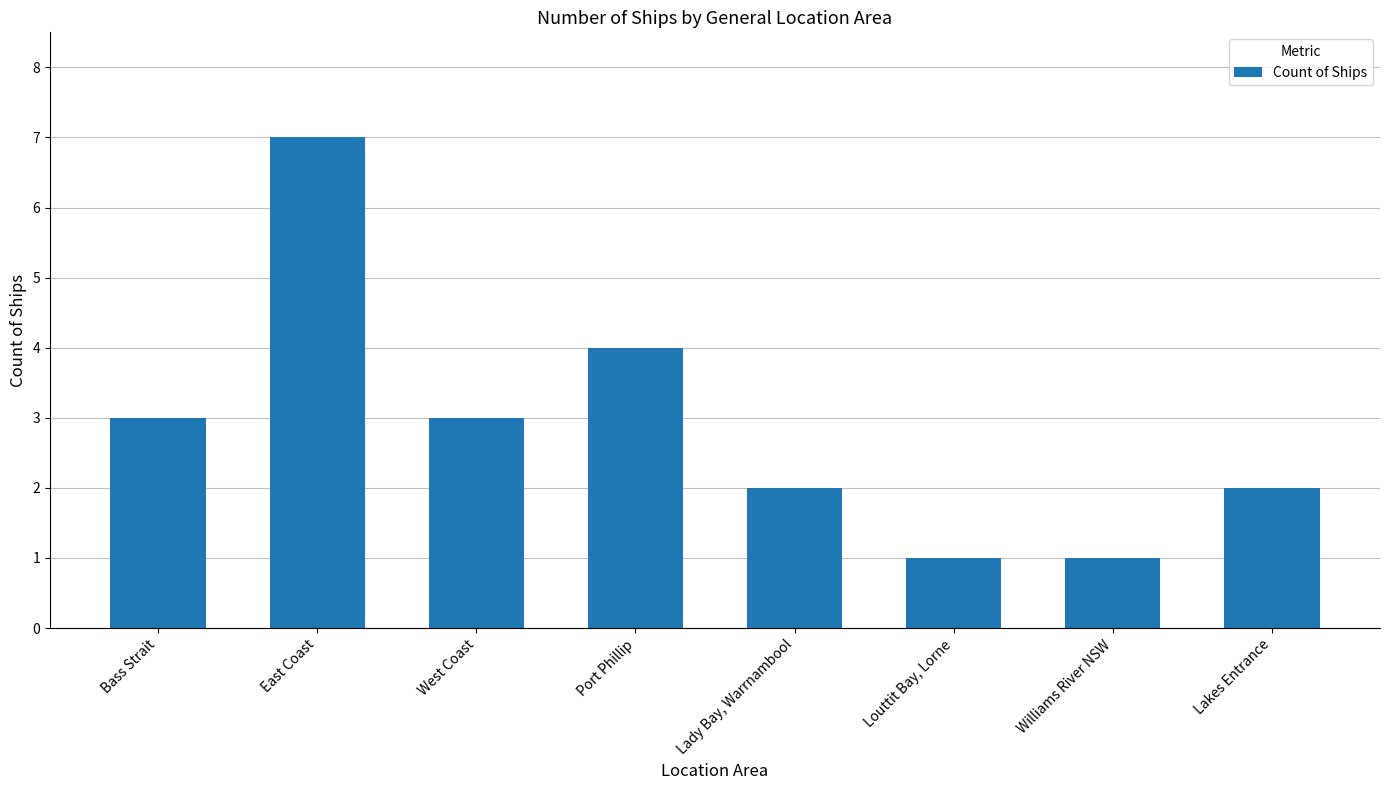

Which category has the highest value across all series?

East Coast